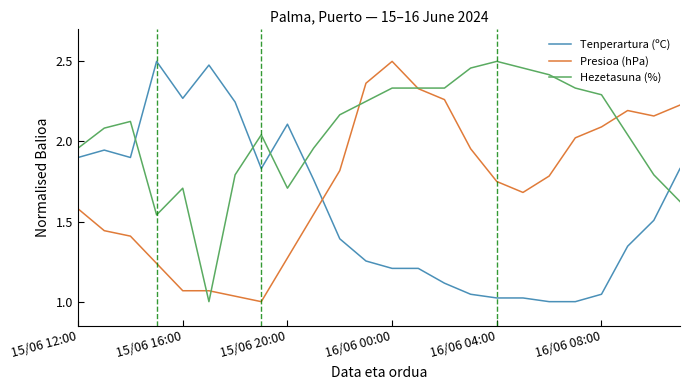

Which series has the largest total across all categories?

Hezetasuna (%)